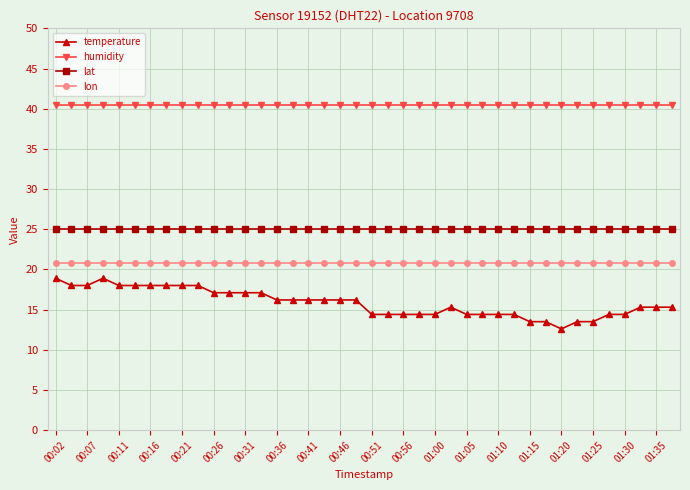

What is the value of the humidity point at the 29th from the left?

40.5